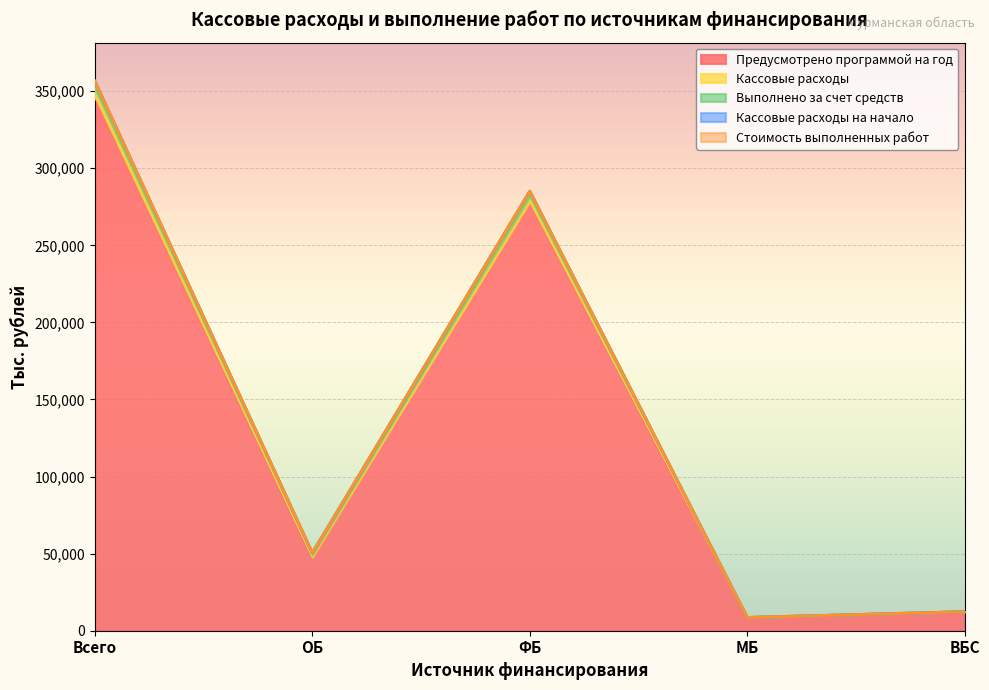

What is the approximate value of Кассовые расходы at ОБ?

50448.2